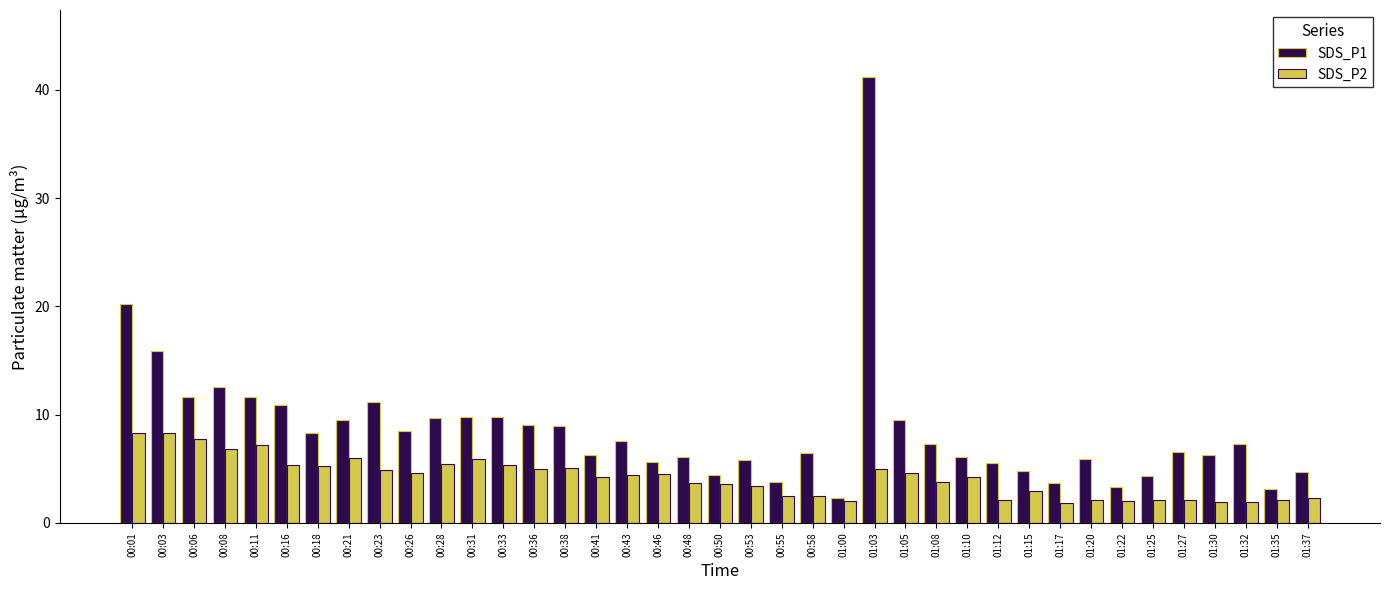

The value of SDS_P1 at 00:33 is 17.6. True or false?

False